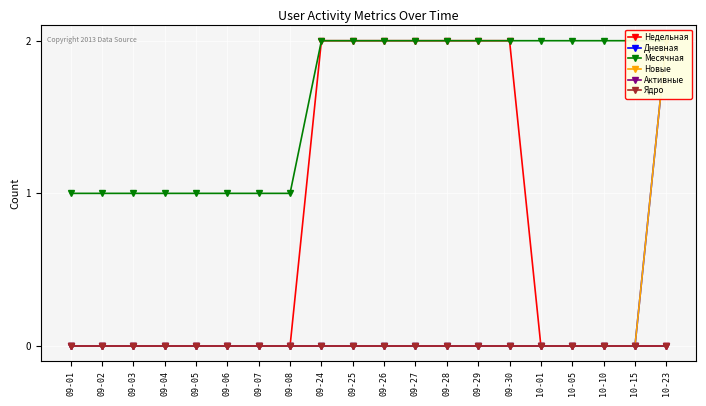

What is the difference between the maximum and minimum values in the Месячная series?

1